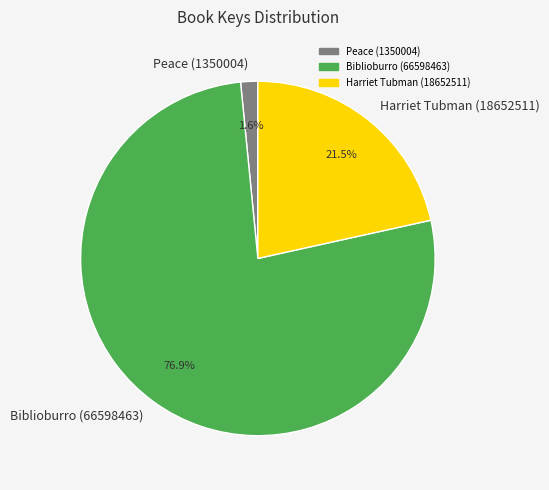

Rank the categories by value from lowest to highest.

Peace (1350004), Harriet Tubman (18652511), Biblioburro (66598463)